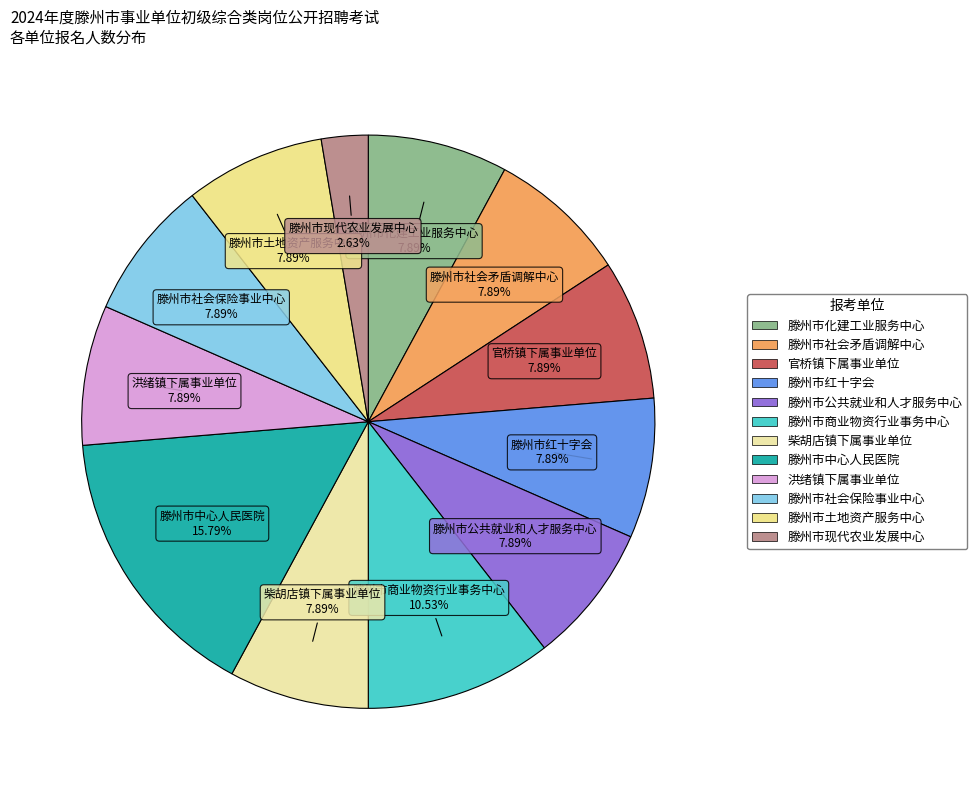

Combined, what portion of the pie is 滕州市土地资产服务中心 and 滕州市公共就业和人才服务中心?

15.8%